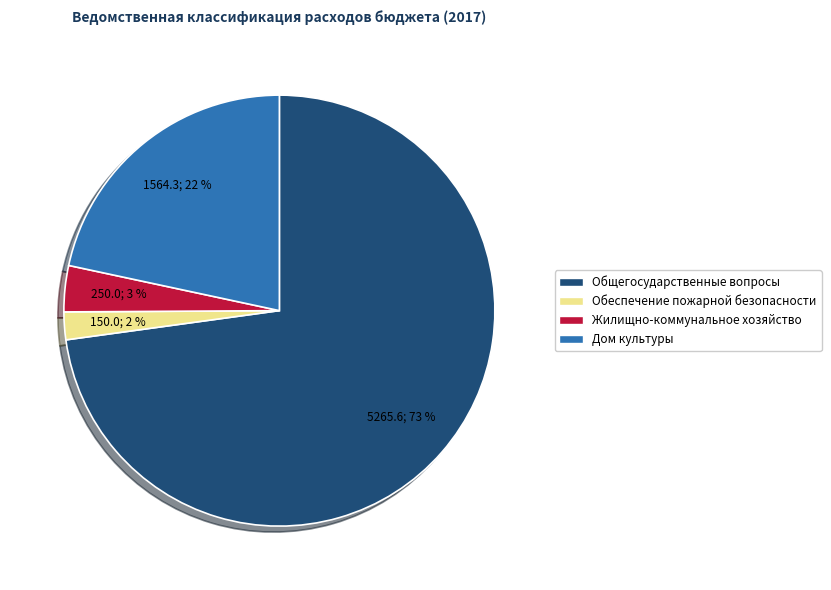

Is there any slice that represents more than half of the pie?

Yes